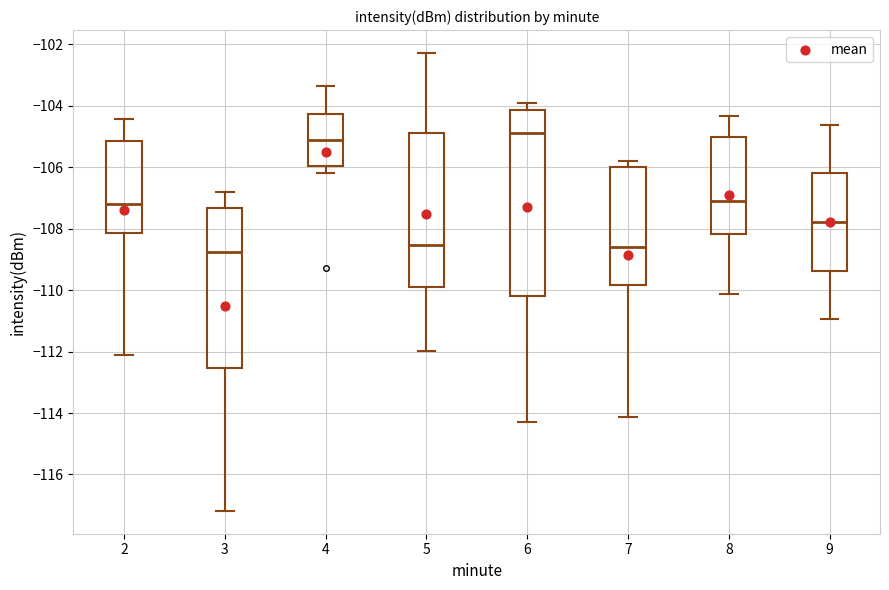

Which box's median line is the highest?

6